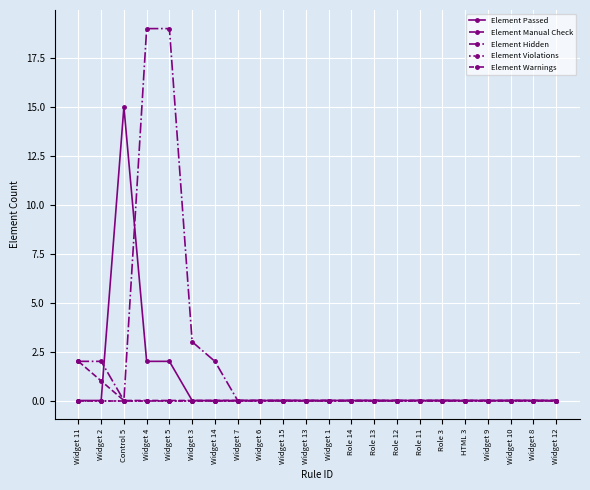

What are all the series names shown in the legend?

Element Passed, Element Manual Check, Element Hidden, Element Violations, Element Warnings